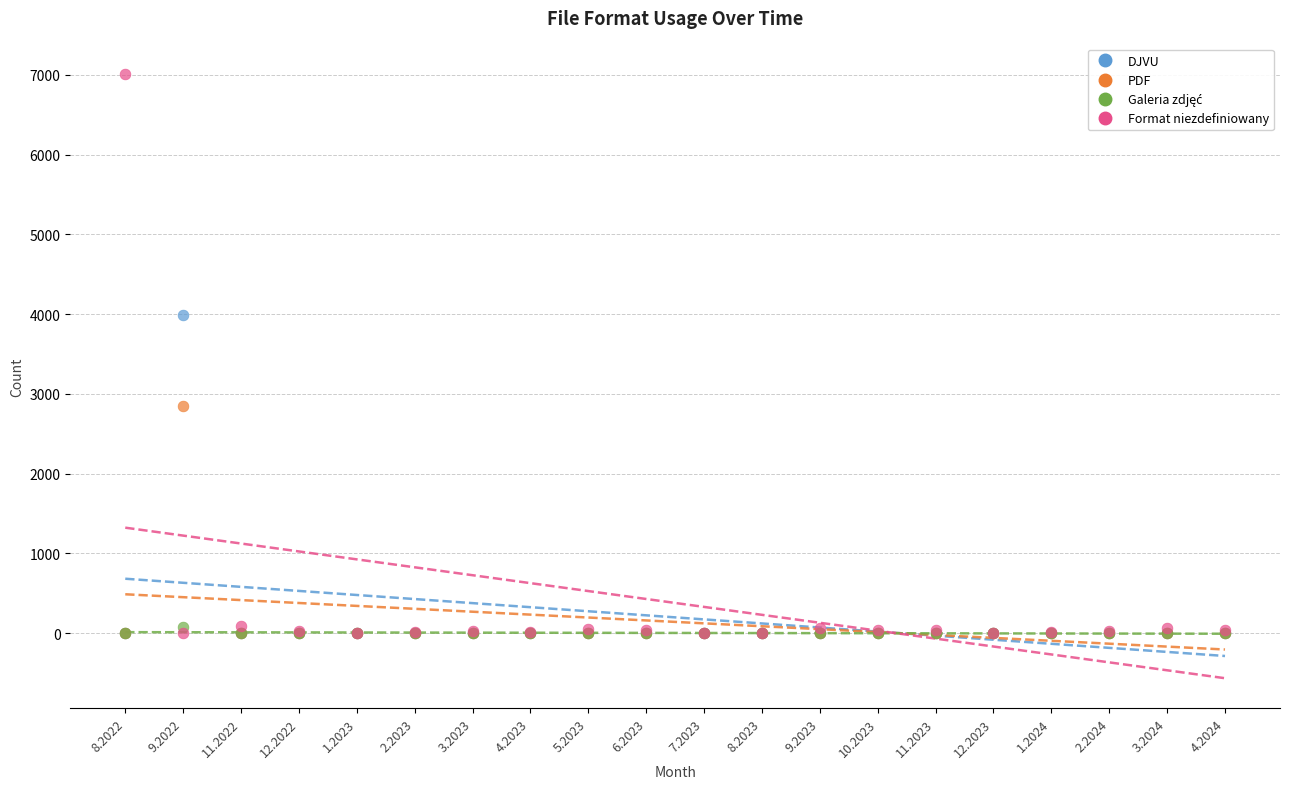

Across all series, what Y value is closest to 3507?

3988